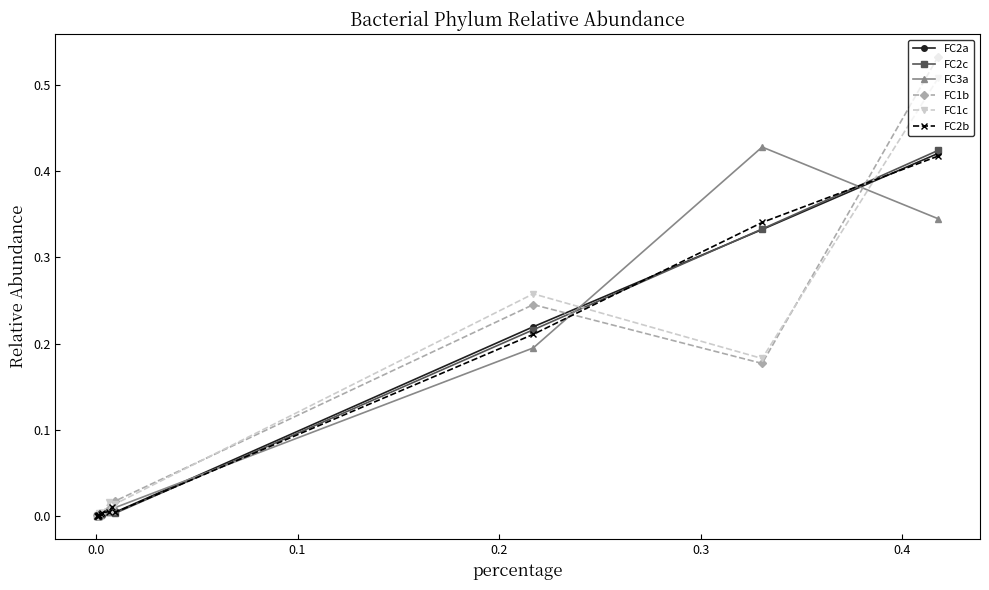

What are all the series names shown in the legend?

FC2a, FC2c, FC3a, FC1b, FC1c, FC2b